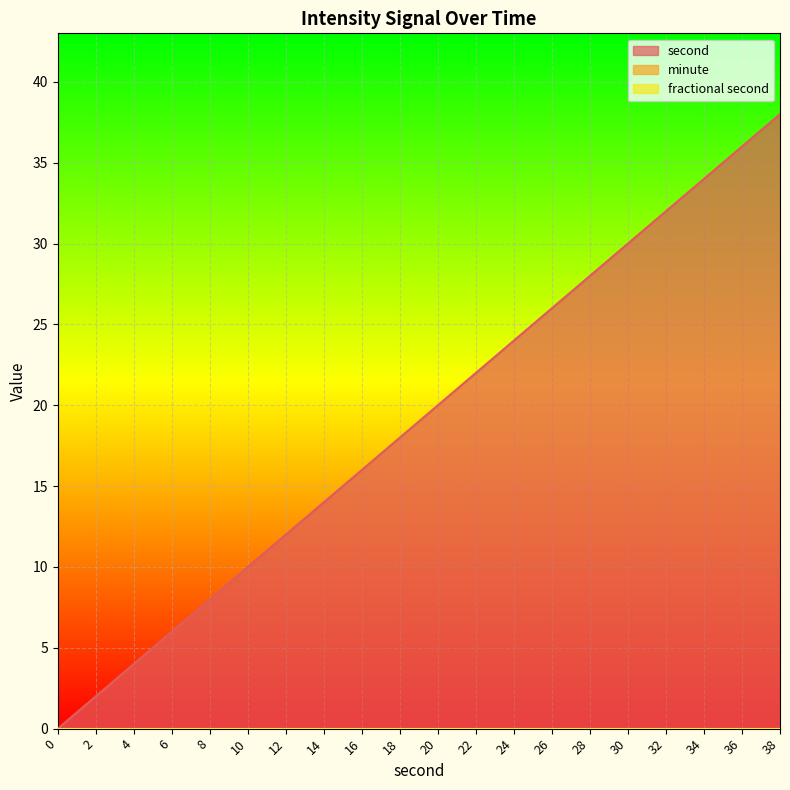

True or false: fractional second has a value of 0 at 12.

True